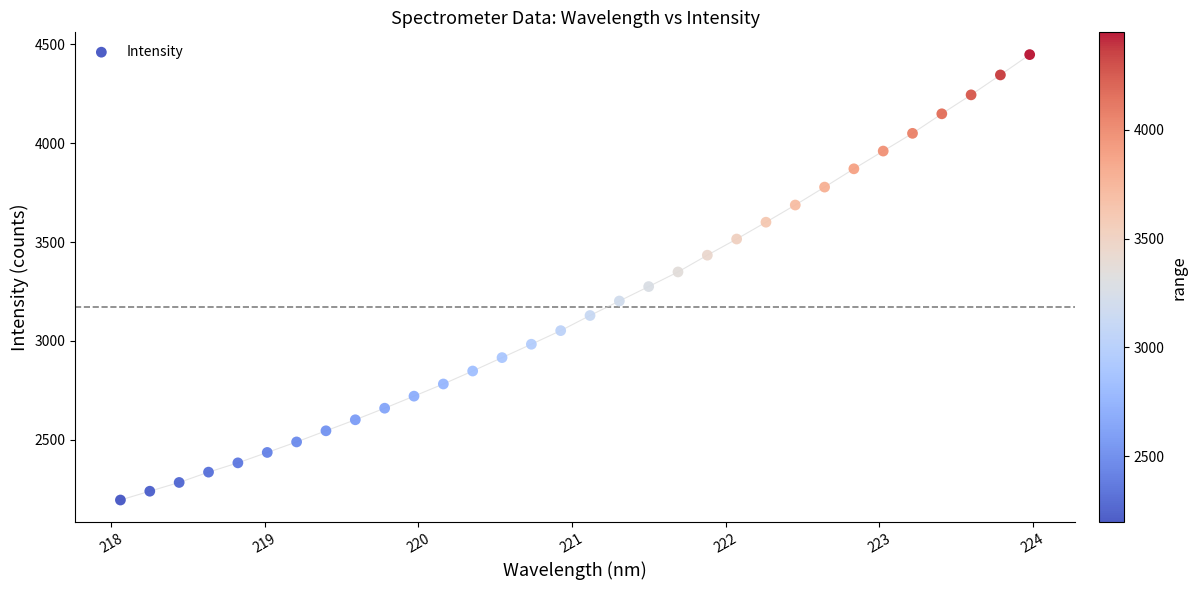

What is the range of Y values (max minus min)?

2253.0